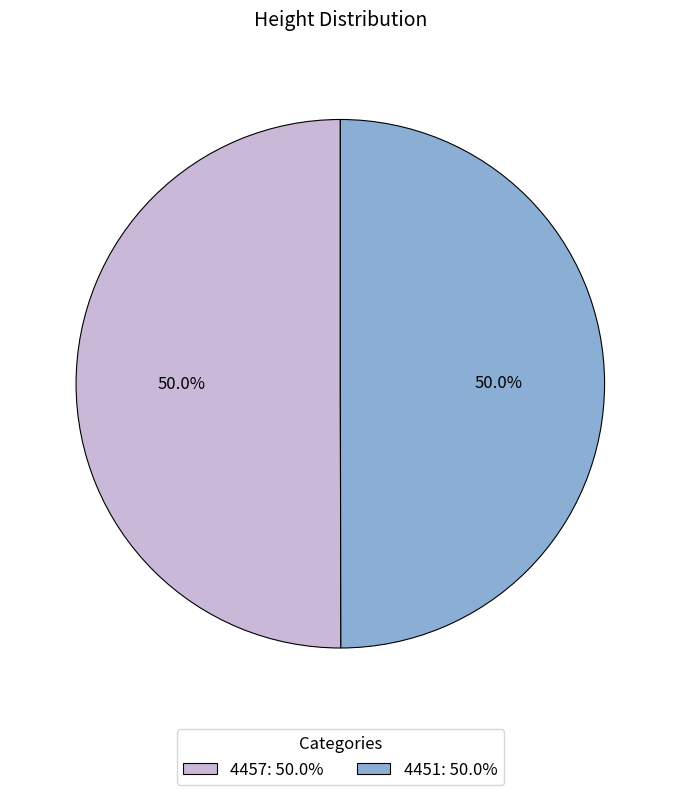

How many slices are in this pie chart?

2